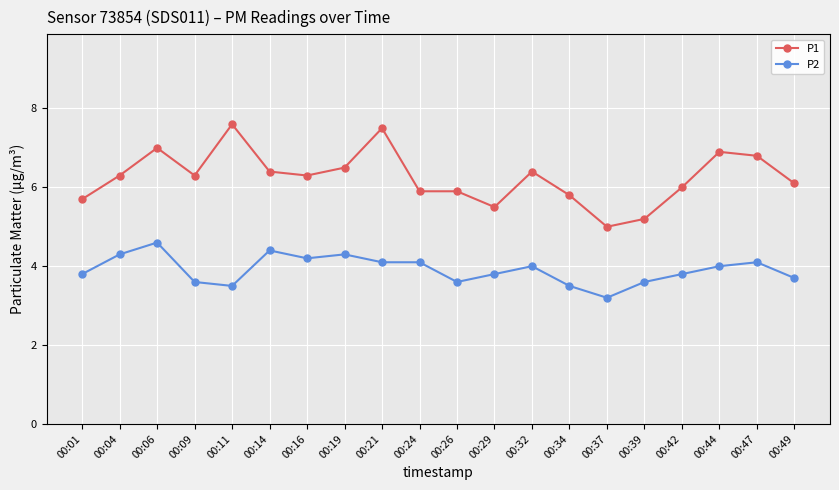

What is the sum of all P1 values?

125.1